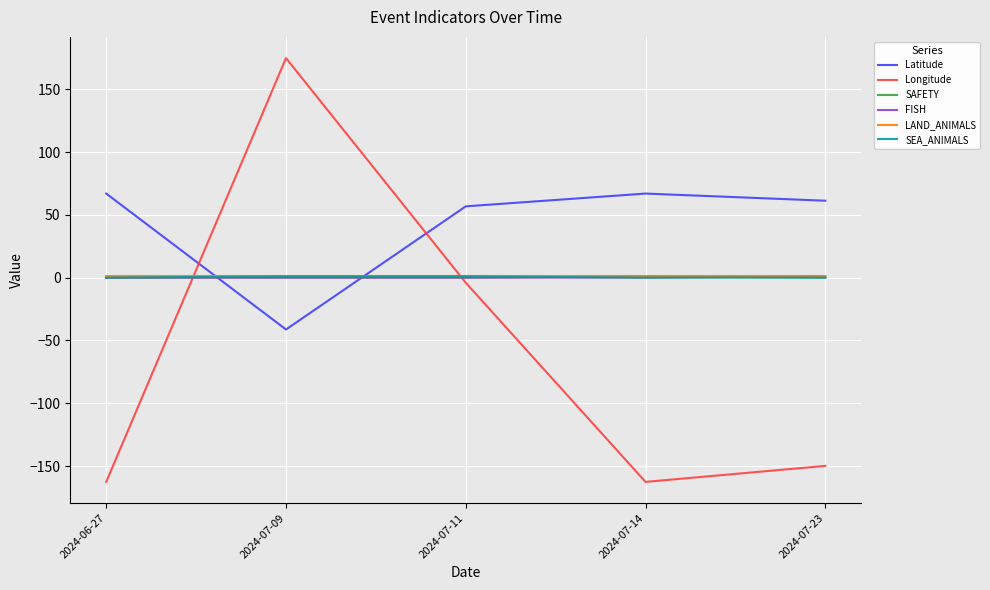

Which series has the largest total across all categories?

Latitude